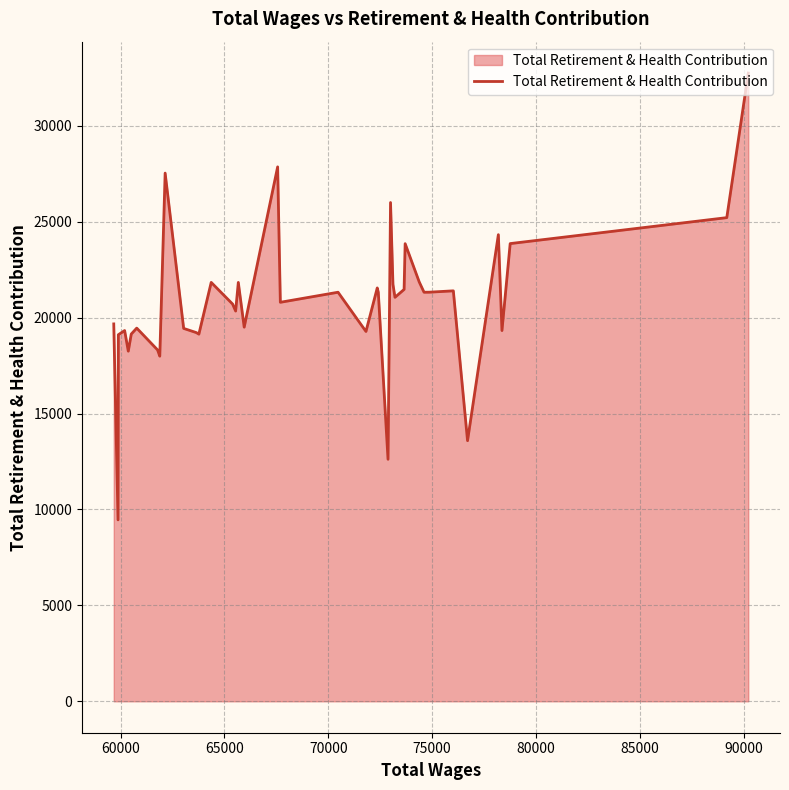

What is the greatest value displayed?

32751